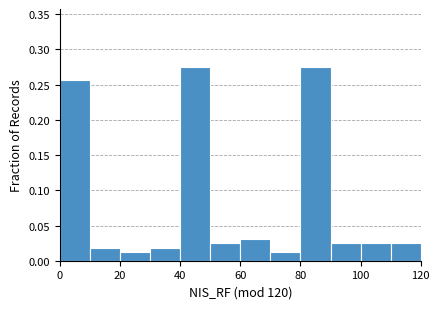

What is the height of the bar covering 40 to 50 on the x-axis? The values are not printed on the chart, so give them approximately, as read against the axis.

0.275